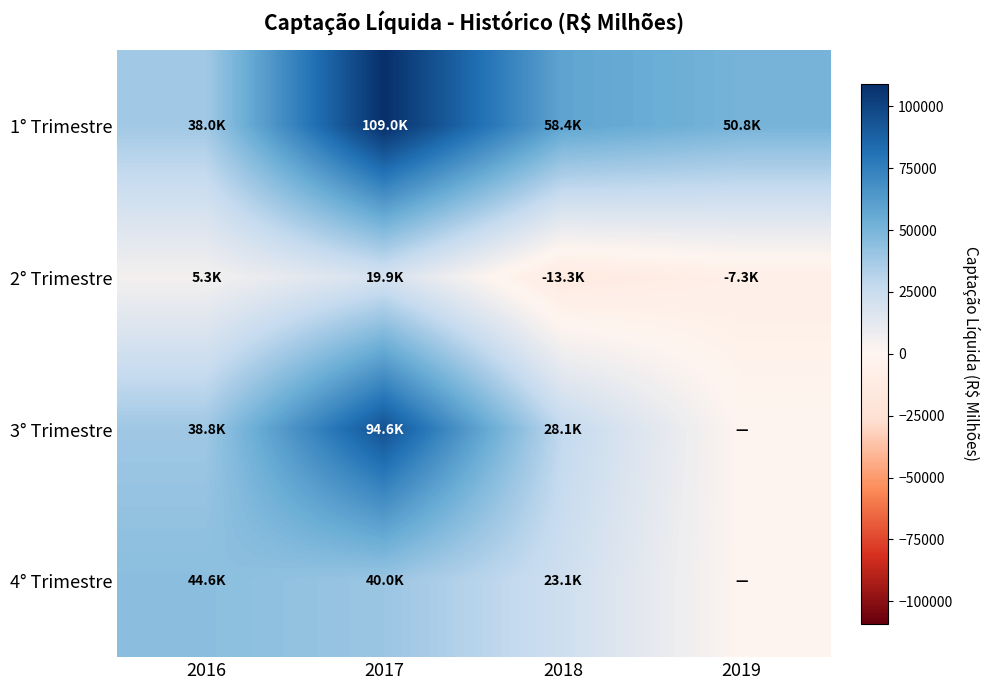

Reading left to right, list all the values displayed in this chart.

1° Trimestre: 2016=37980.9	2017=109026.4	2018=58354.1	2019=50840.4
2° Trimestre: 2016=5265.0	2017=19927.0	2018=-13339.8	2019=-7342.6
3° Trimestre: 2016=38768.3	2017=94638.5	2018=28079.8	2019=0.0
4° Trimestre: 2016=44574.5	2017=40023.3	2018=23095.0	2019=0.0